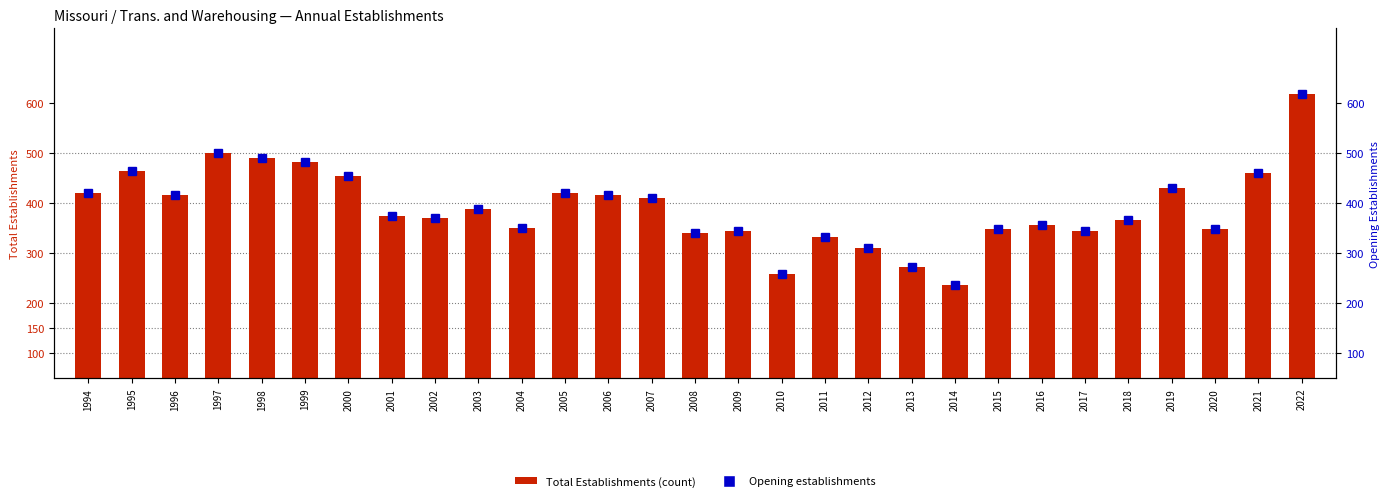

The value of Opening establishments at 1997 is 331. True or false?

False